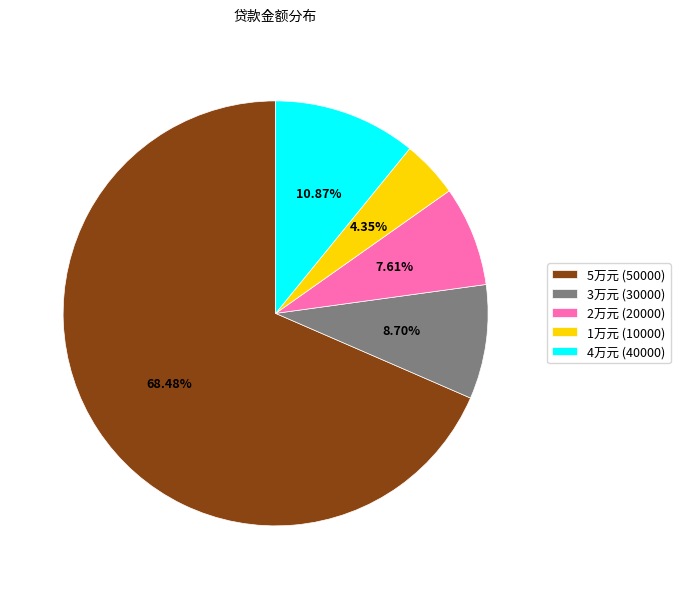

Rank the categories by value from highest to lowest.

5万元 (50000), 4万元 (40000), 3万元 (30000), 2万元 (20000), 1万元 (10000)